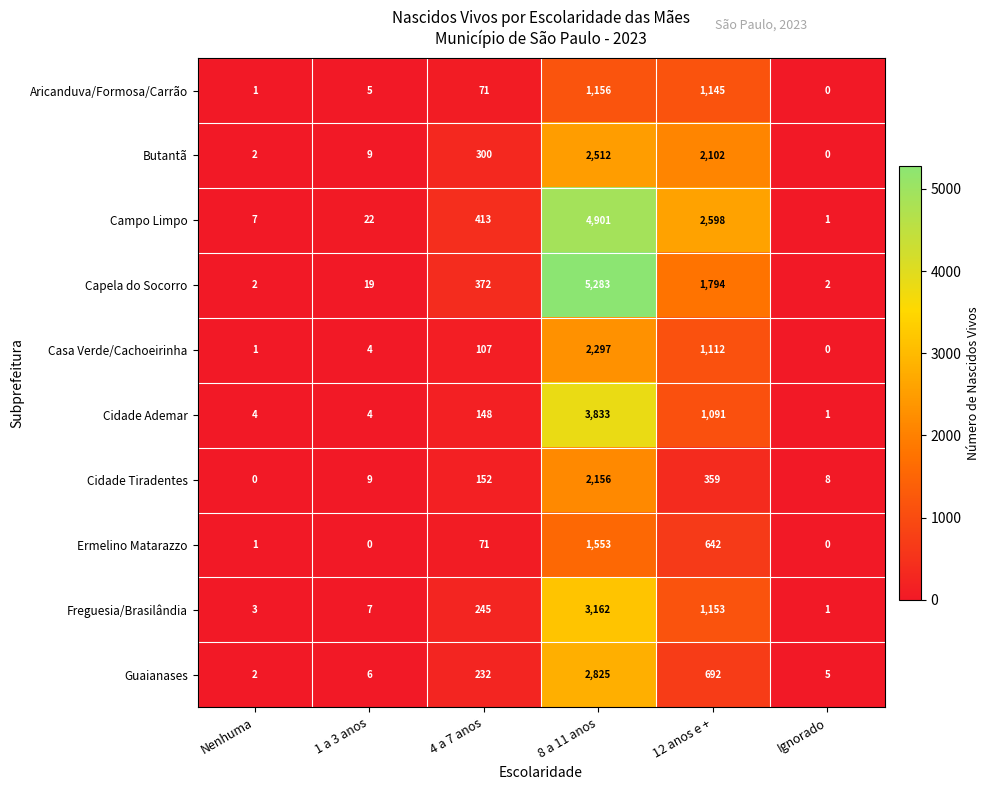

At which label does Butantã reach its minimum?

Ignorado